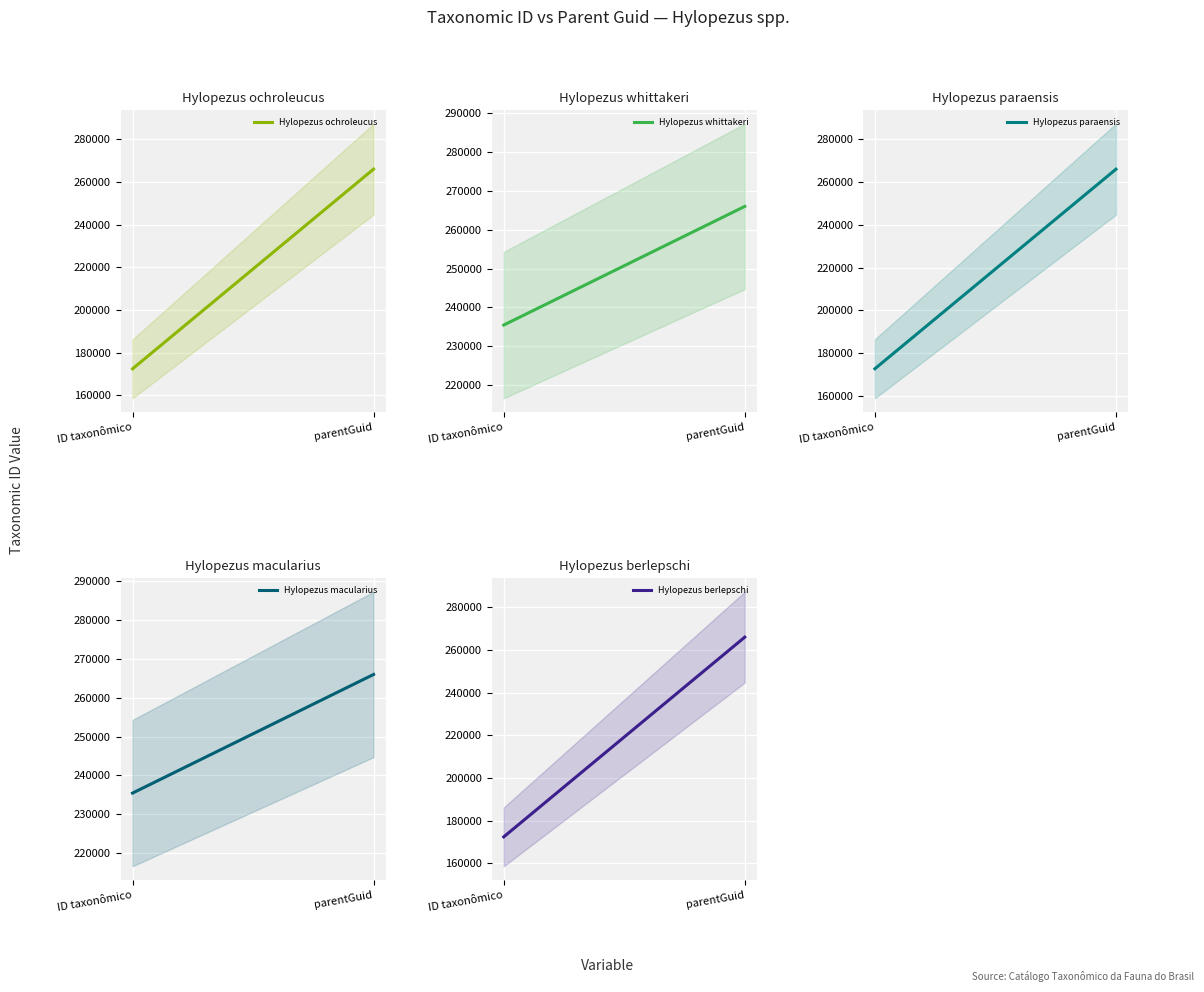

Which series has the largest total across all categories?

Hylopezus whittakeri